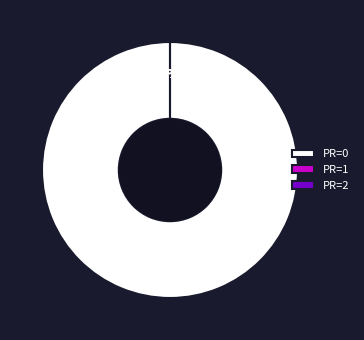

Does 5 represent more than half of the total?

No